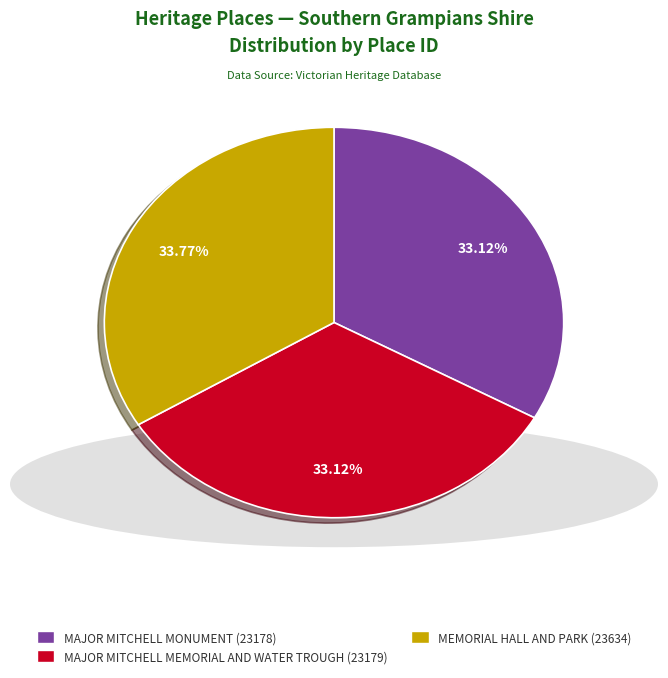

The MEMORIAL HALL AND PARK slice represents 34% of the pie. True or false?

True